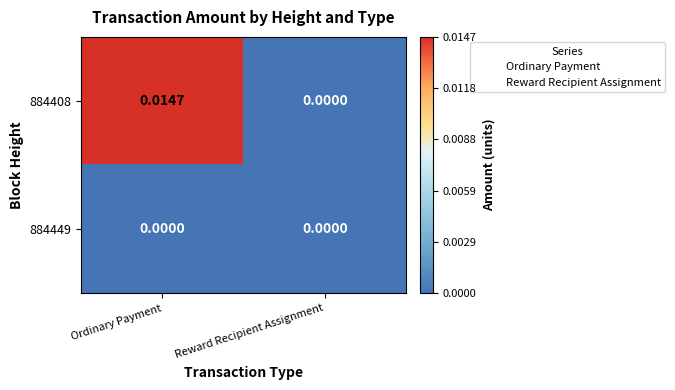

At which category does the chart reach its peak across all series?

Ordinary Payment